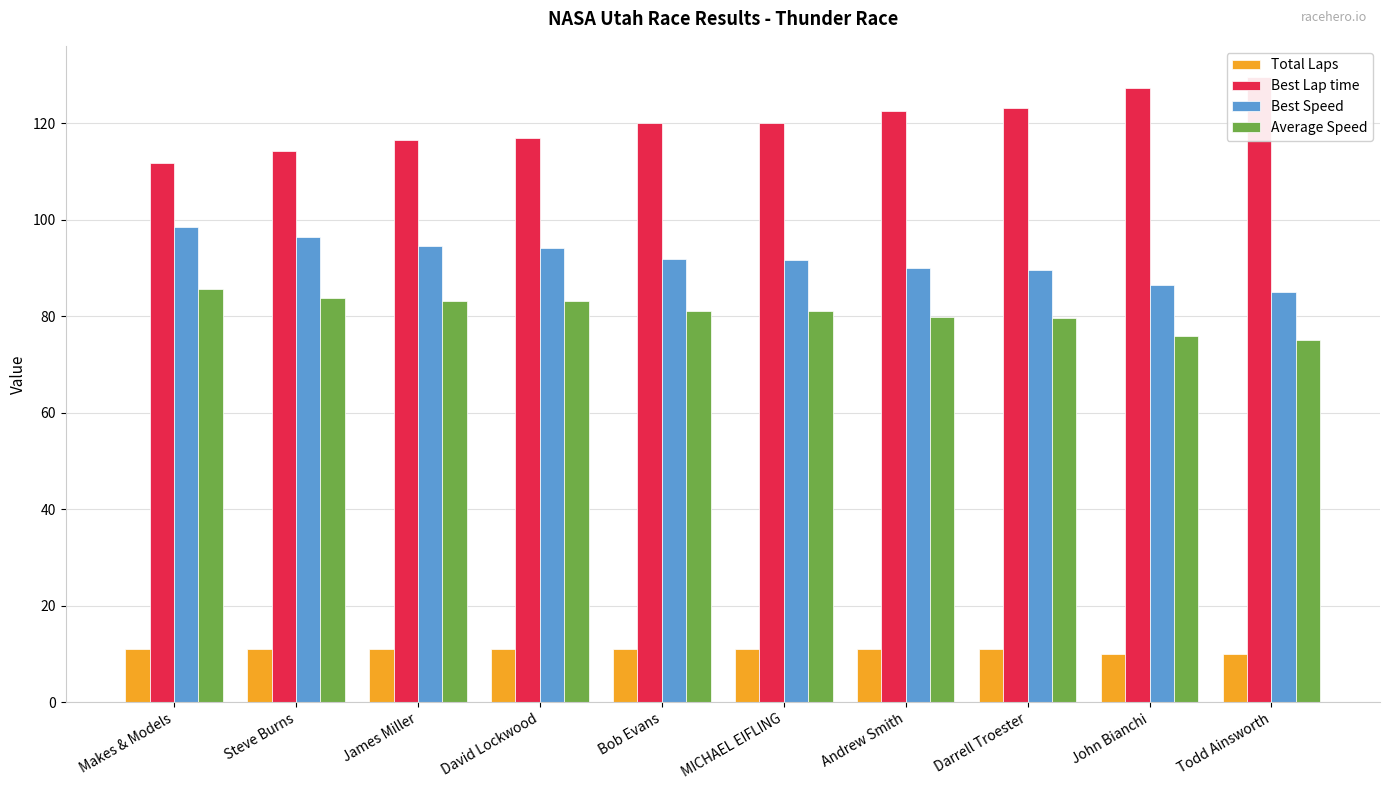

Between Andrew Smith and John Bianchi, which series saw the biggest shift?

Best Lap time